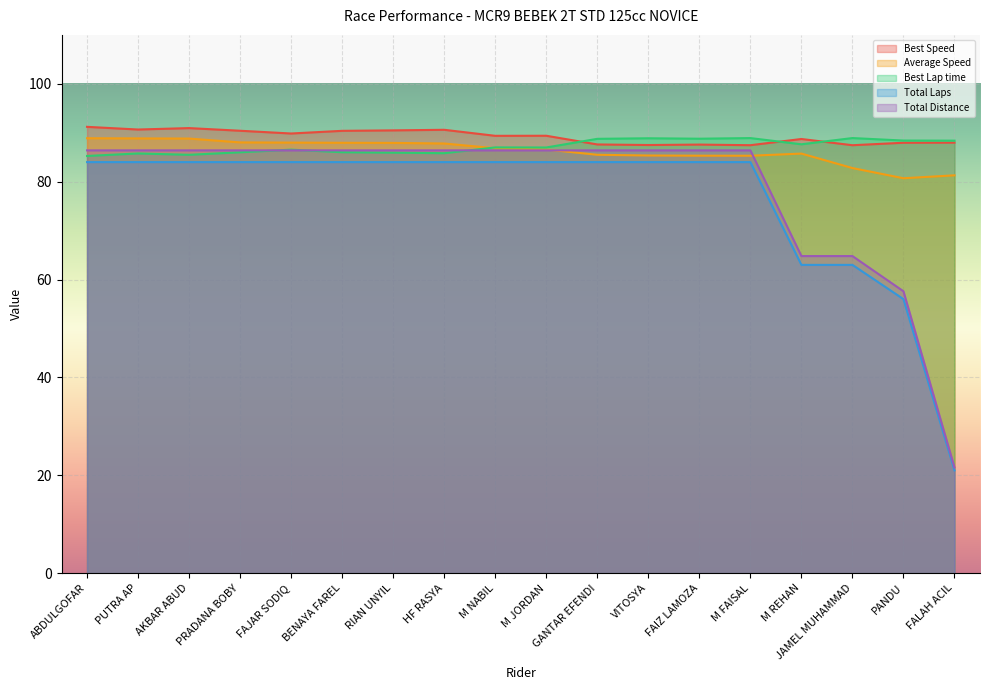

Rank the series at JAMEL MUHAMMAD from lowest to highest value.

Total Laps, Total Distance, Average Speed, Best Speed, Best Lap time